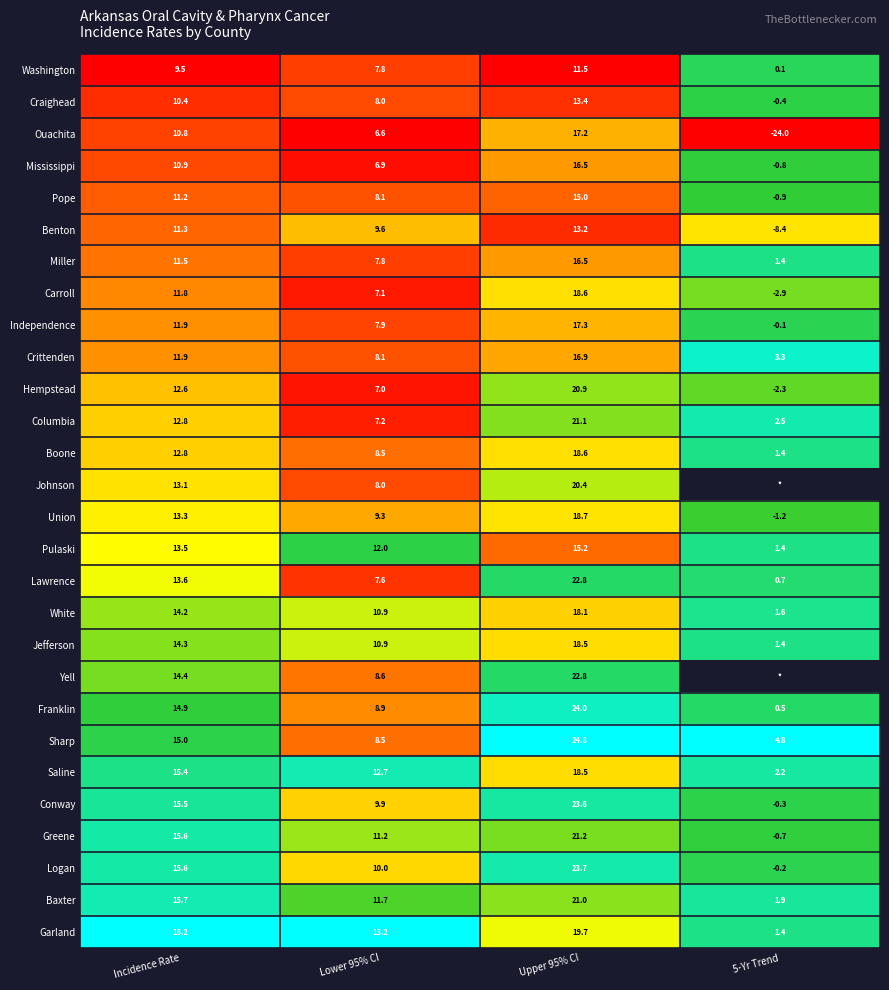

At which label does Carroll reach its peak?

Upper 95% CI